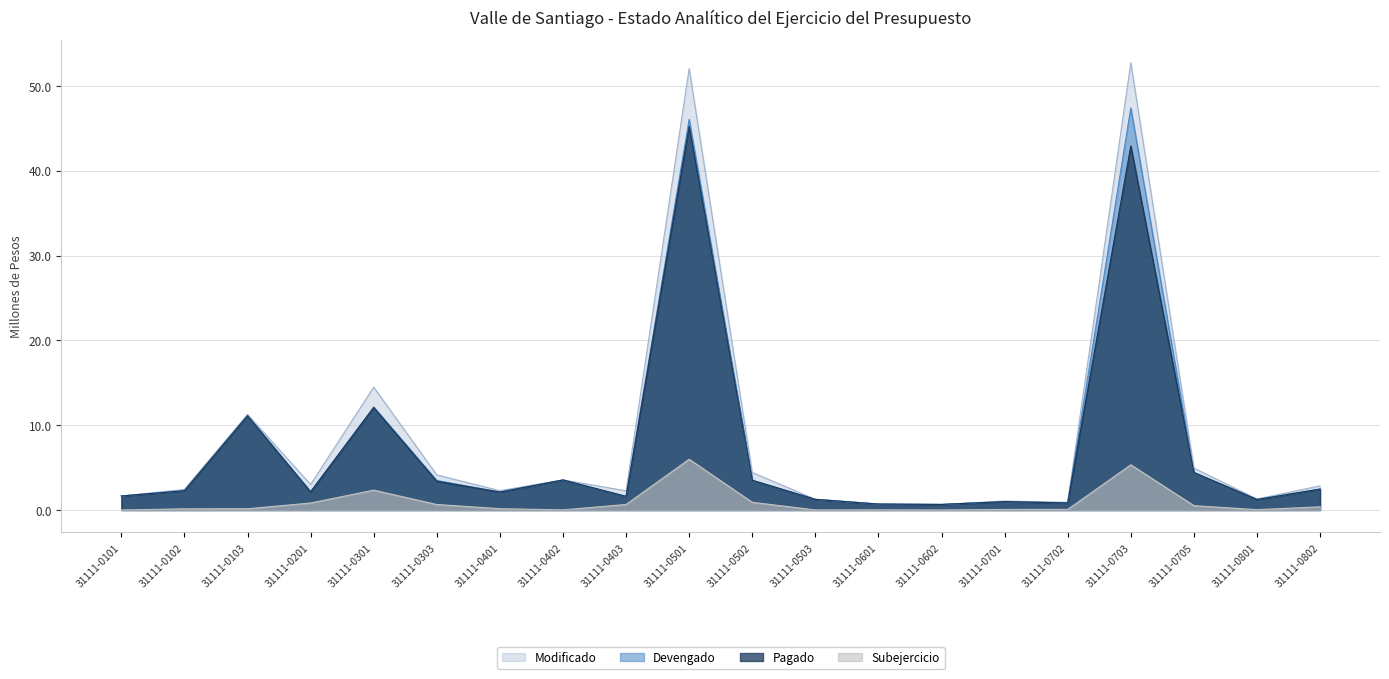

Which label corresponds to the largest value in the chart?

31111-0703